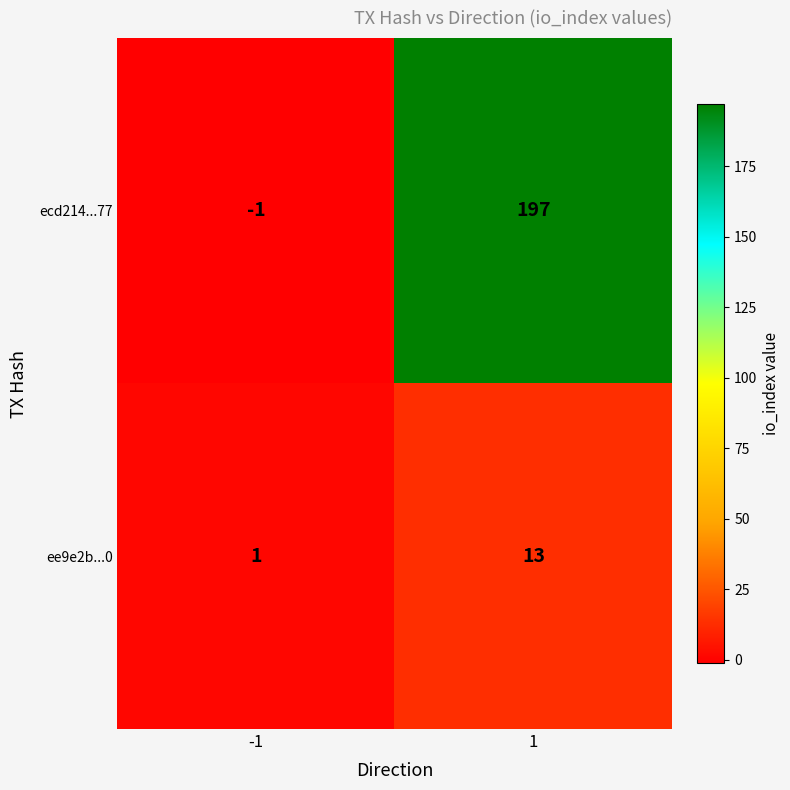

Is it true that ecd214...77 equals 197 at 1?

True